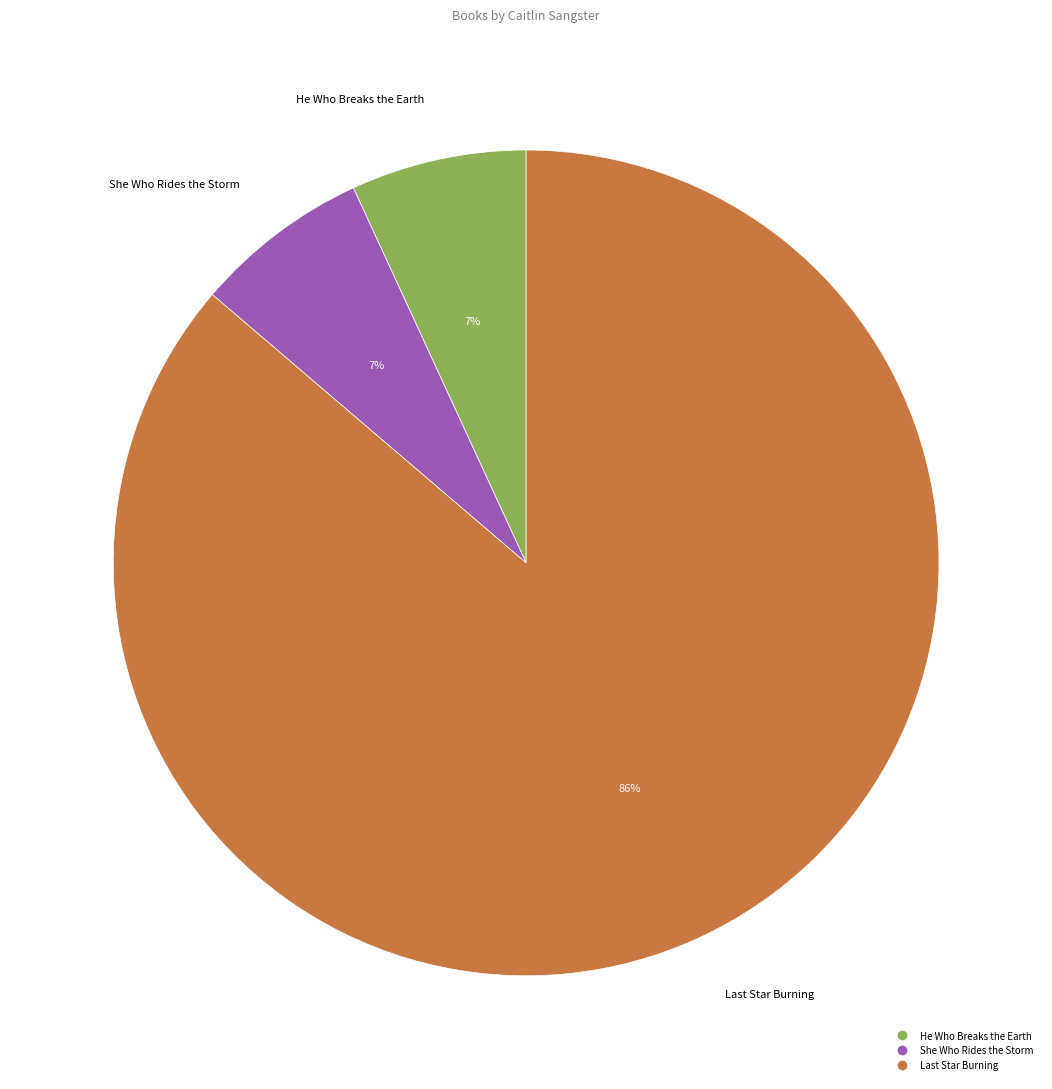

Which slice is the largest?

Last Star Burning